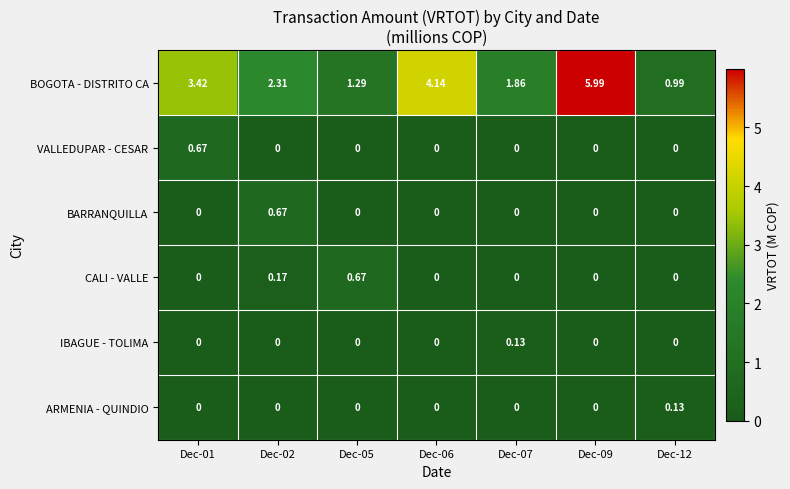

Is the value of BOGOTA - DISTRITO CA at Dec-02 greater than the value of ARMENIA - QUINDIO at Dec-09?

Yes